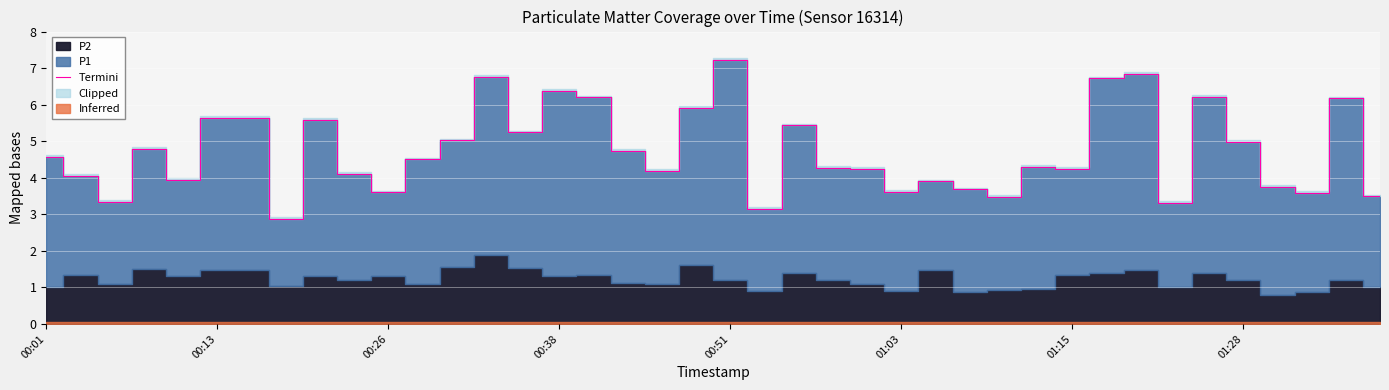

How many points are higher than both their immediate neighbors (excluding endpoints)?

11